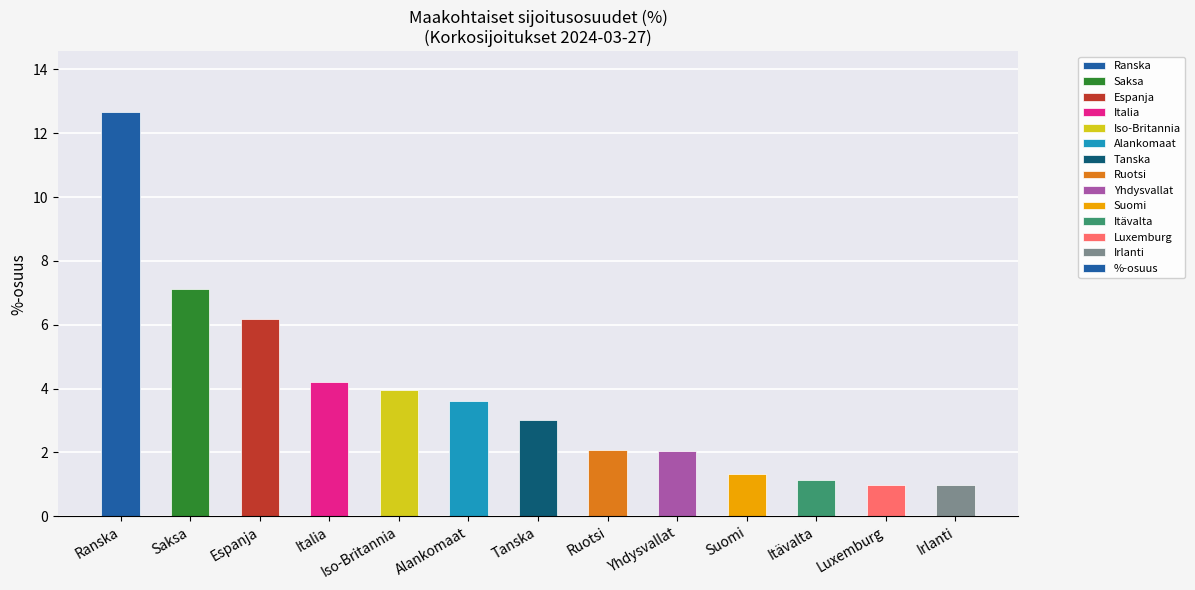

Reading left to right, transcribe all the data shown in this chart.

12.7	7.1	6.2	4.2	4.0	3.6	3.0	2.1	2.1	1.3	1.1	1.0	1.0